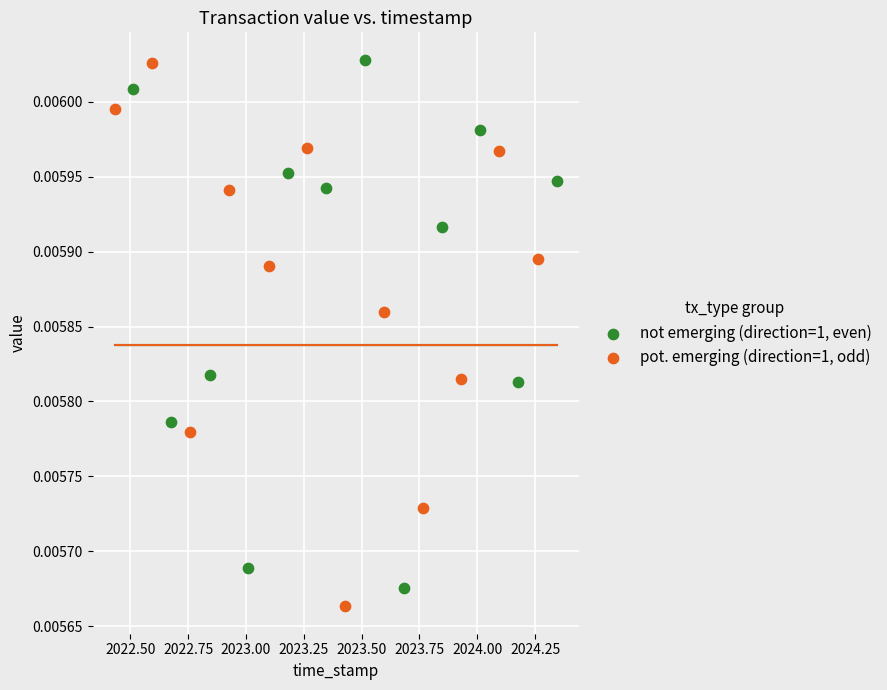

Which series contains the lowest Y value?

pot. emerging (direction=1, odd)